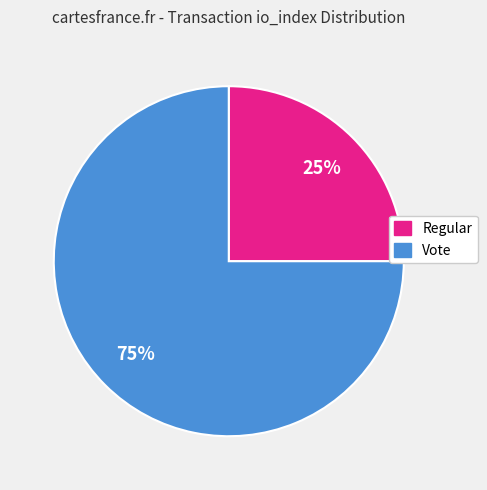

Do Regular and Vote together represent more than half of the pie?

Yes